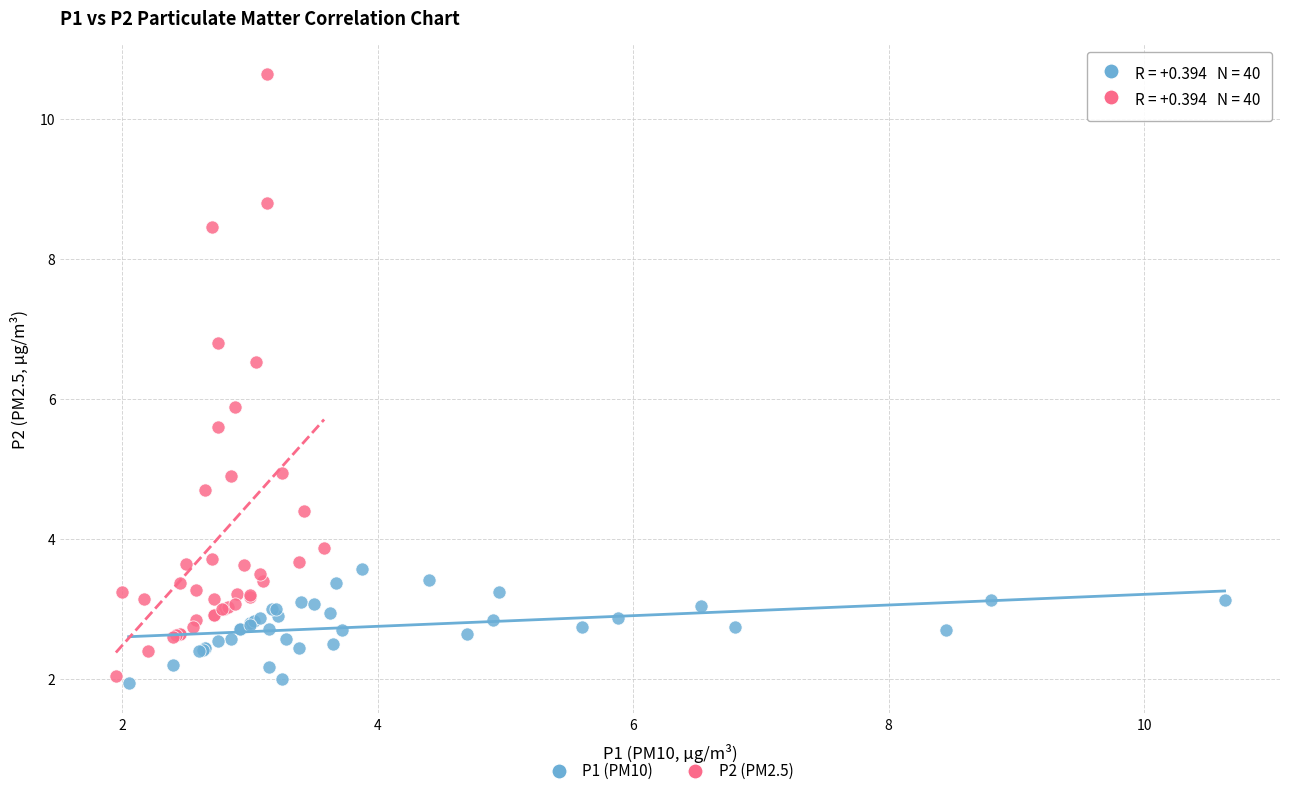

Which series reaches the maximum Y coordinate?

P2 (PM2.5)